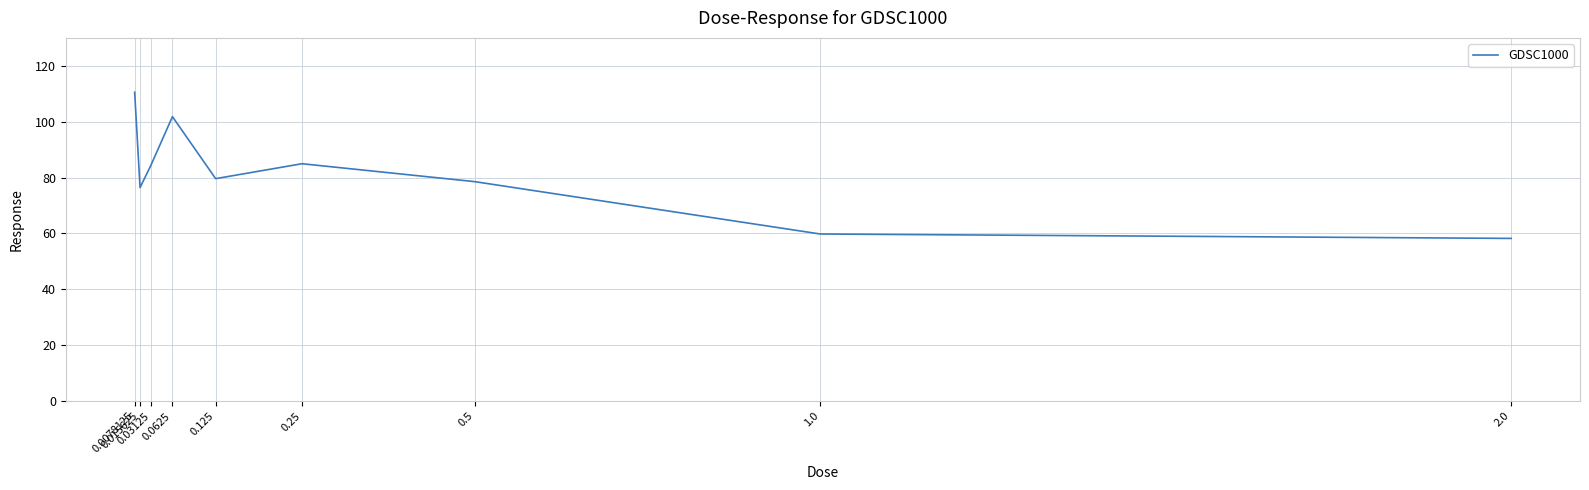

How many categories are shown in the chart?

9